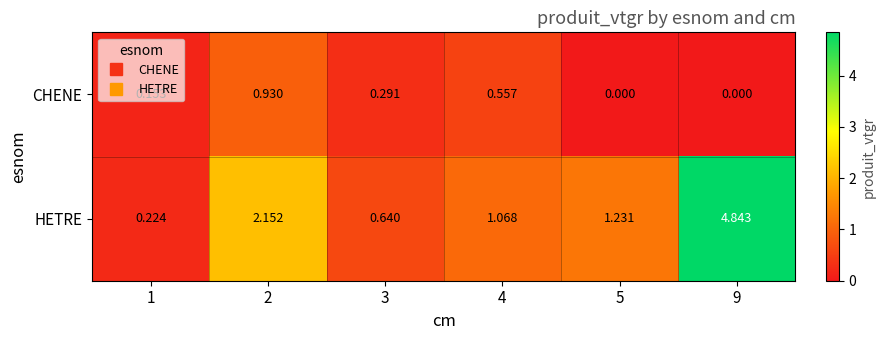

At which category is the sum across all series the highest?

9